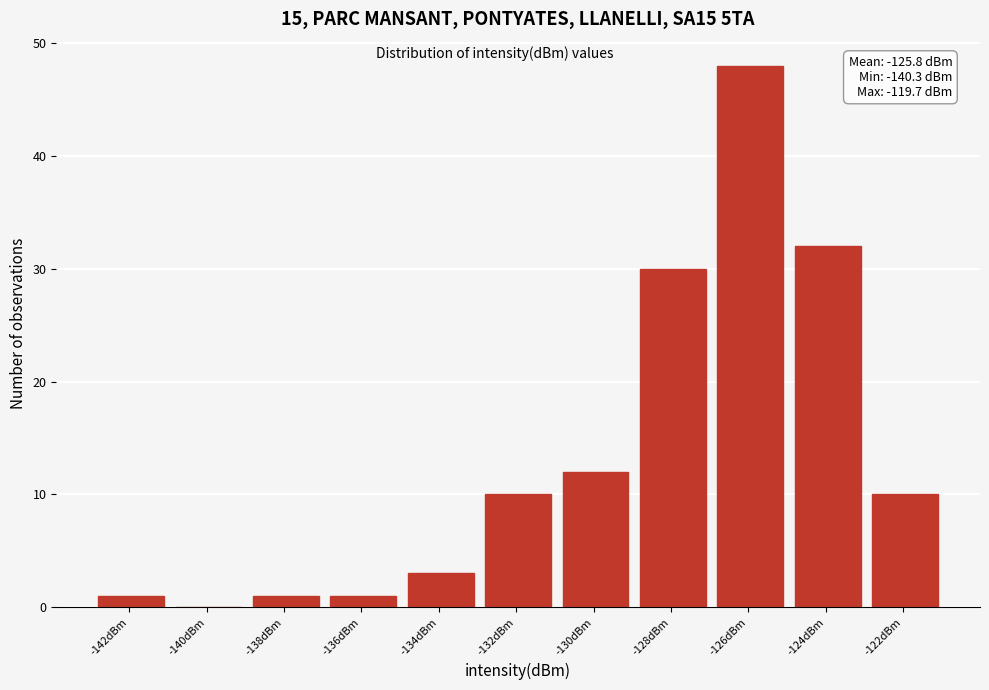

Reading left to right, list all the values displayed in this chart.

-142dBm=1	-140dBm=0	-138dBm=1	-136dBm=1	-134dBm=3	-132dBm=10	-130dBm=12	-128dBm=30	-126dBm=48	-124dBm=32	-122dBm=10